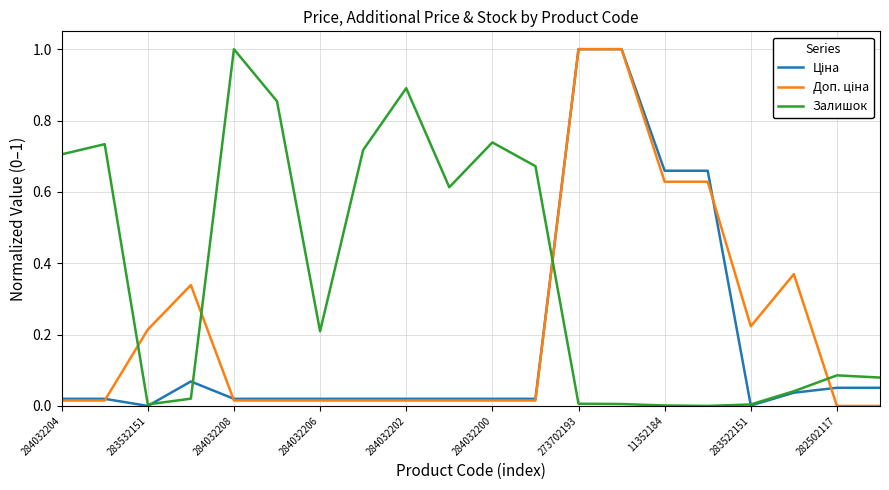

What is the highest value of the Залишок series?

1.0